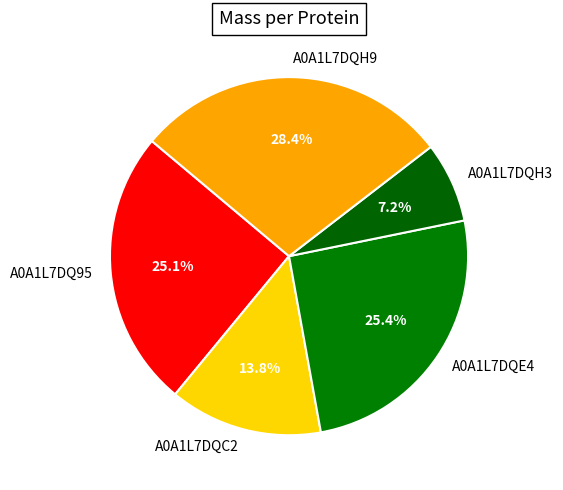

Combined, do A0A1L7DQH3 and A0A1L7DQH9 account for over 50%?

No